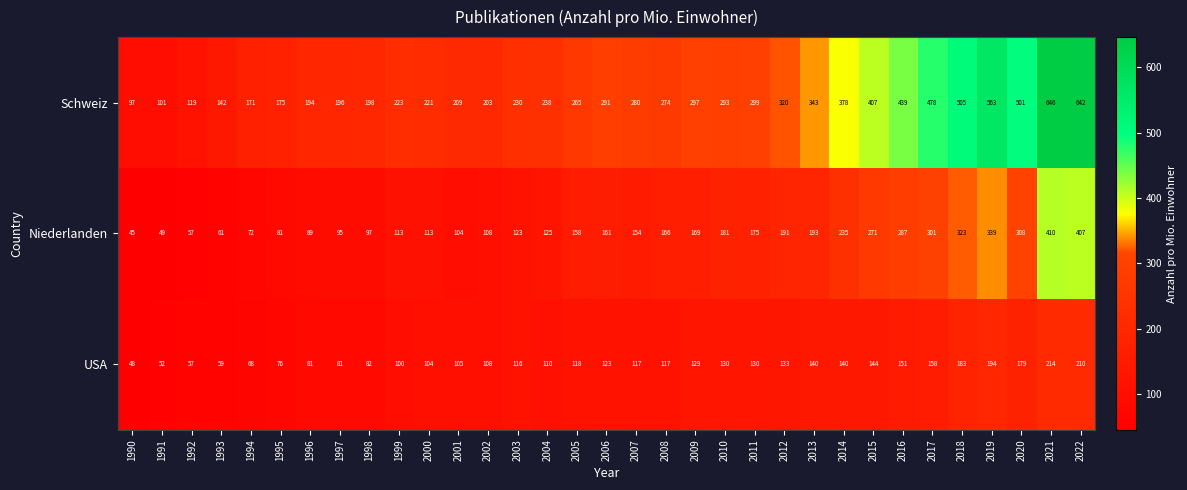

What is the approximate value of USA at 2017?

158